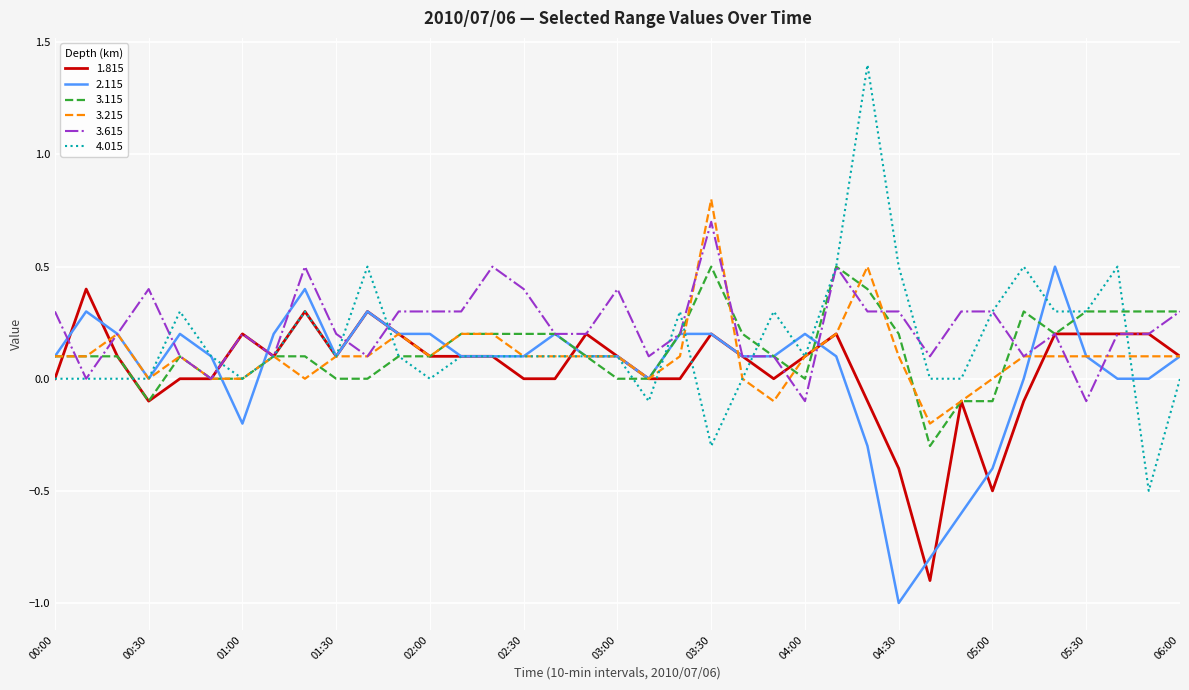

How many series are shown in this chart?

6